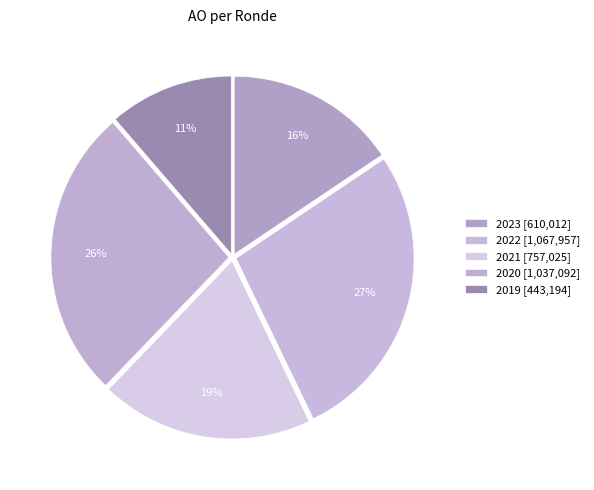

How many segments does this pie chart have?

5